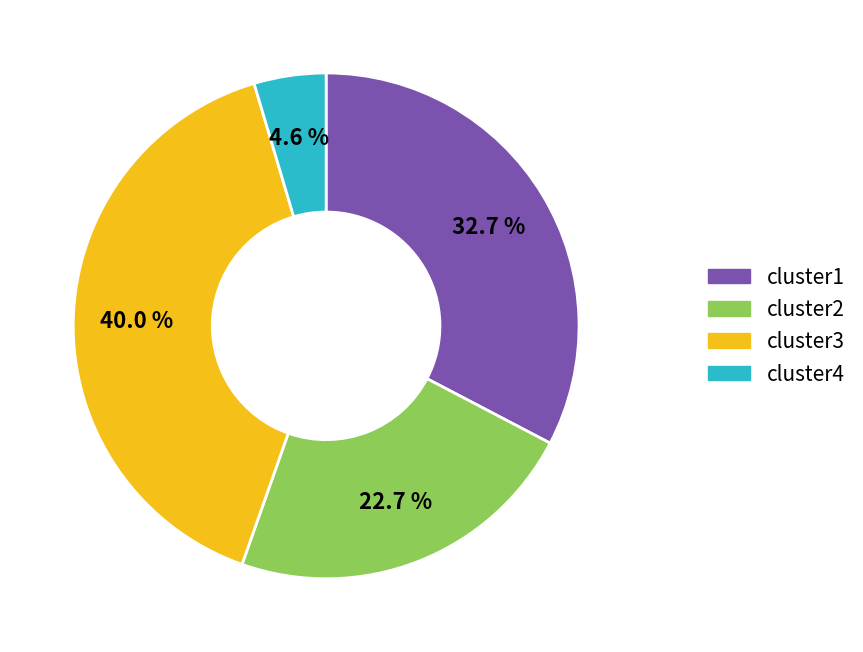

Is it true that cluster2 is 23% of the pie?

True